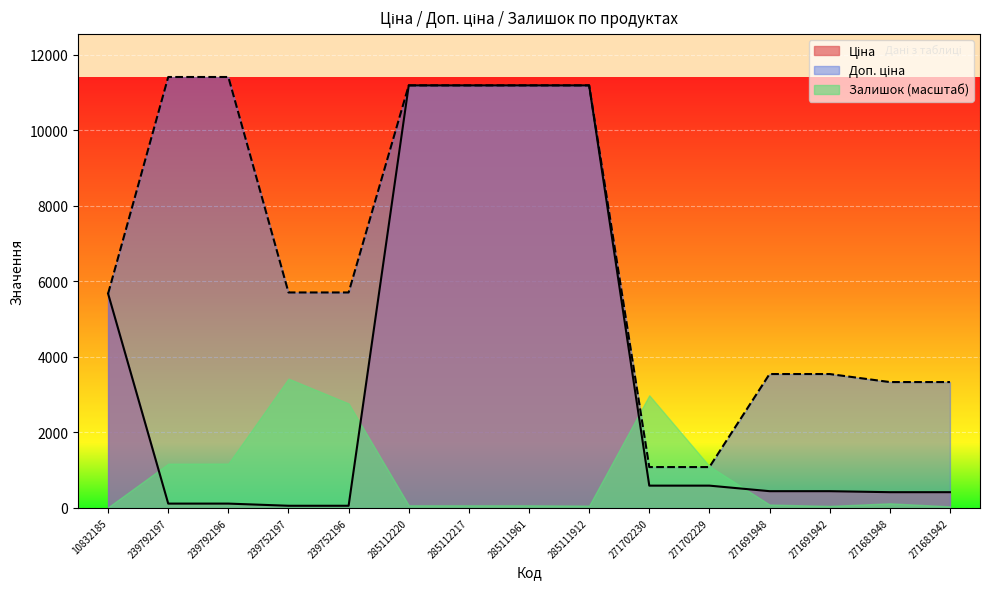

True or false: Ціна and Доп. ціна cross at least once.

False